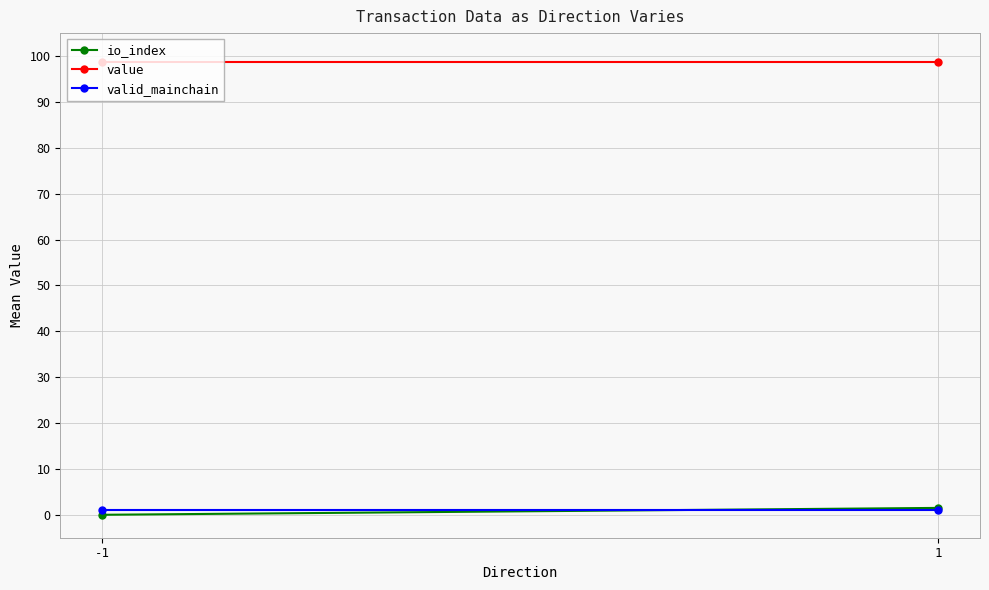

True or false: valid_mainchain has a value of 1.3 at 1.

False